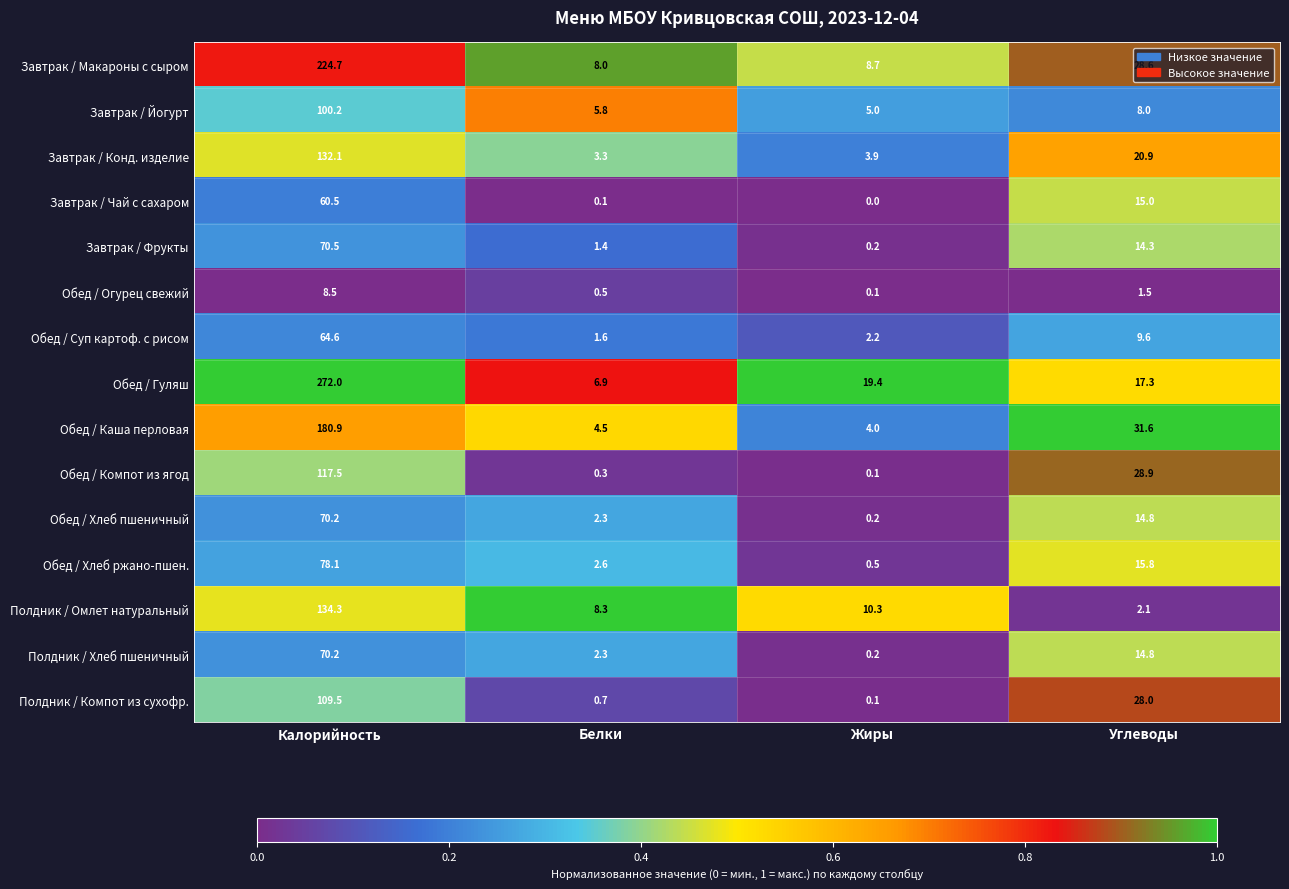

At which category is the sum across all series the highest?

Калорийность